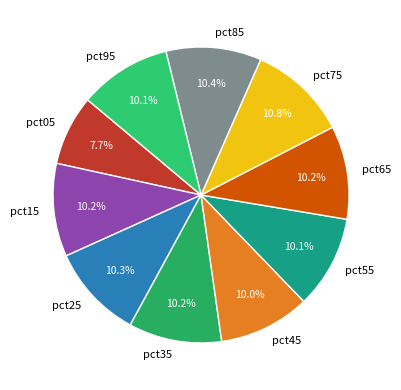

Which category has the smallest portion of the pie?

pct05